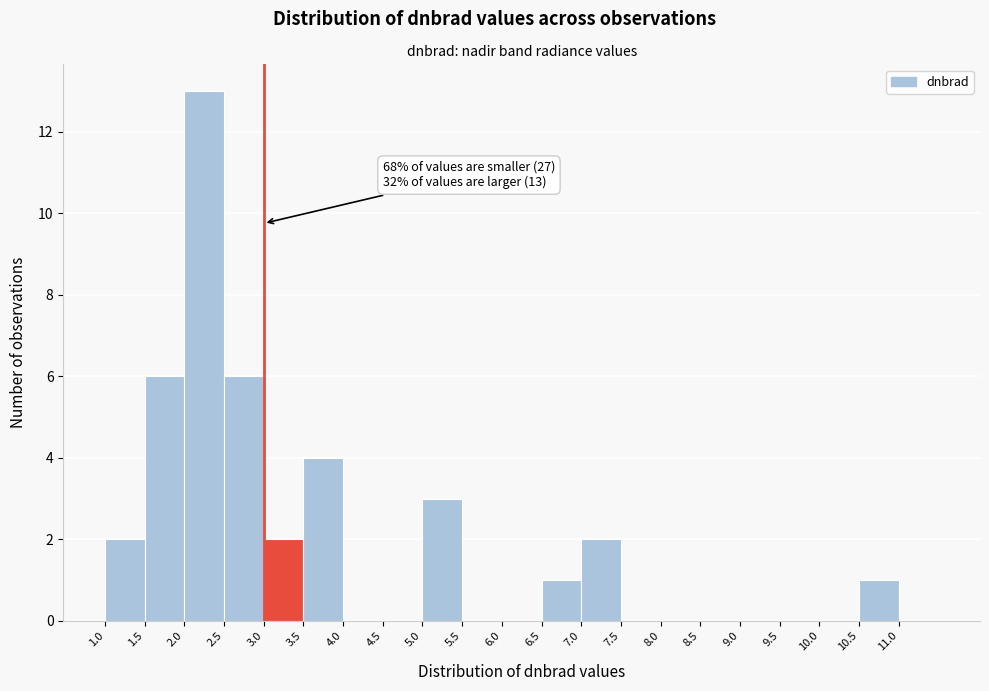

Over which range of the x-axis is the bar tallest?

2.0 to 2.5